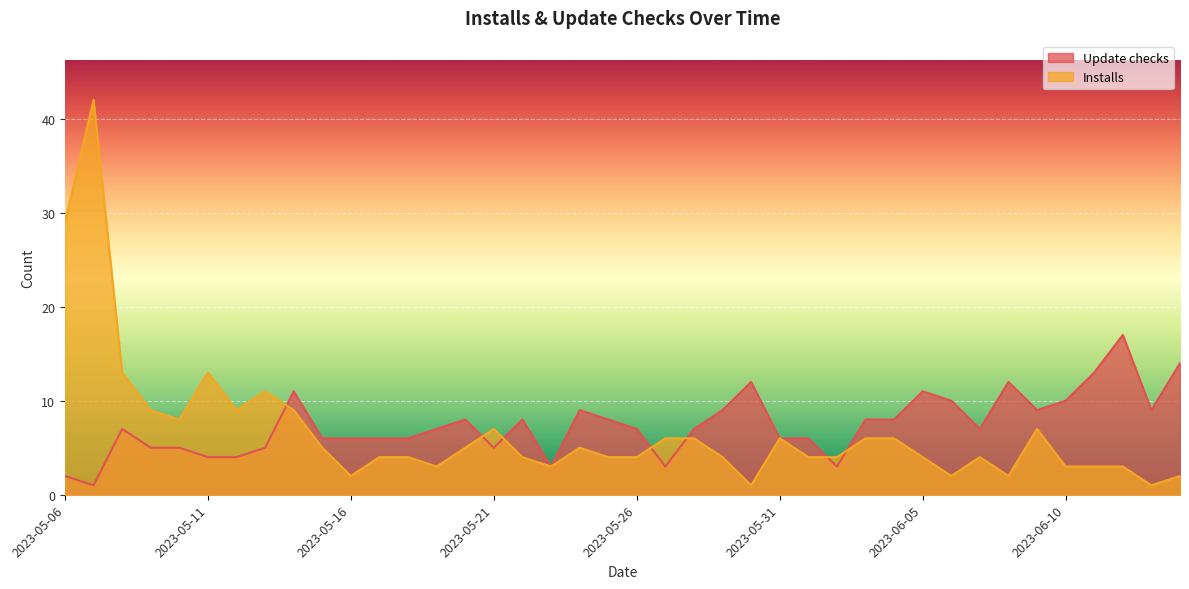

Is it true that Installs equals 1 at 2023-06-12?

False